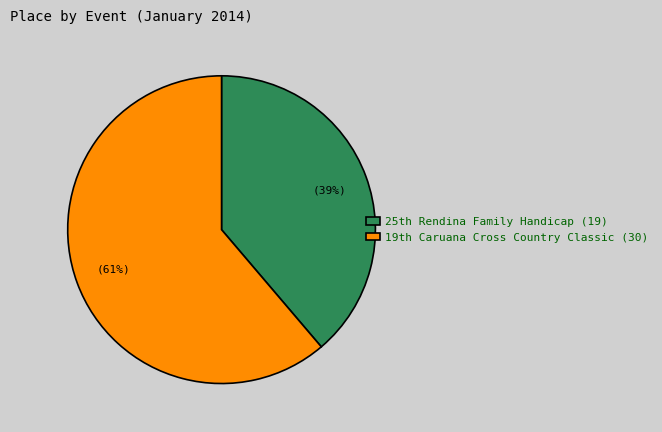

Rank the categories by value from highest to lowest.

19th Caruana Cross Country Classic, 25th Rendina Family Handicap